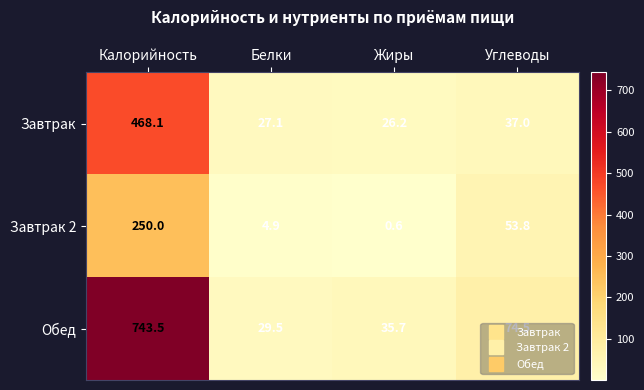

The Завтрак 2 series shows 250.0 at Калорийность. True or false?

True